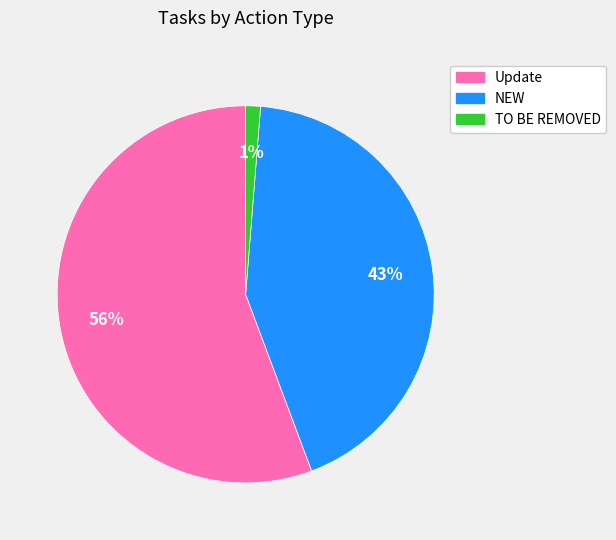

Which has a higher value, NEW or Update?

Update